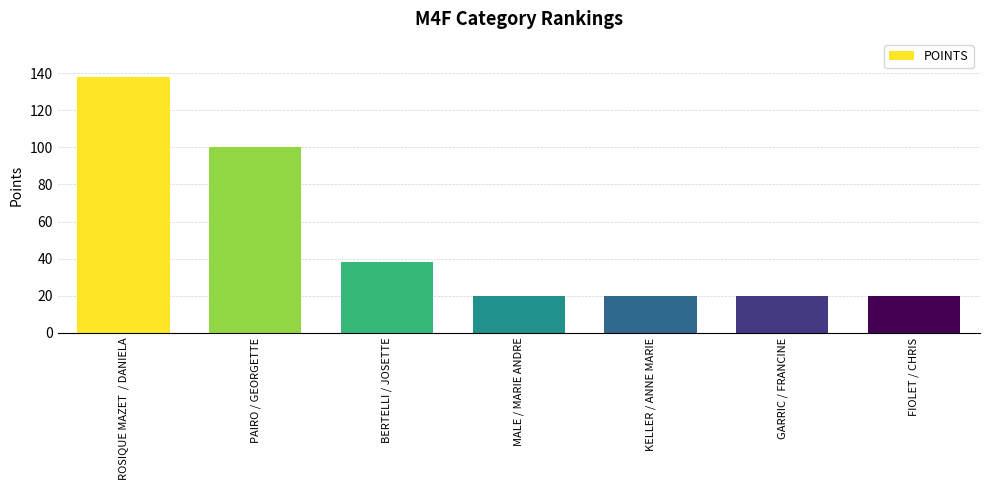

What is the smallest value displayed?

20